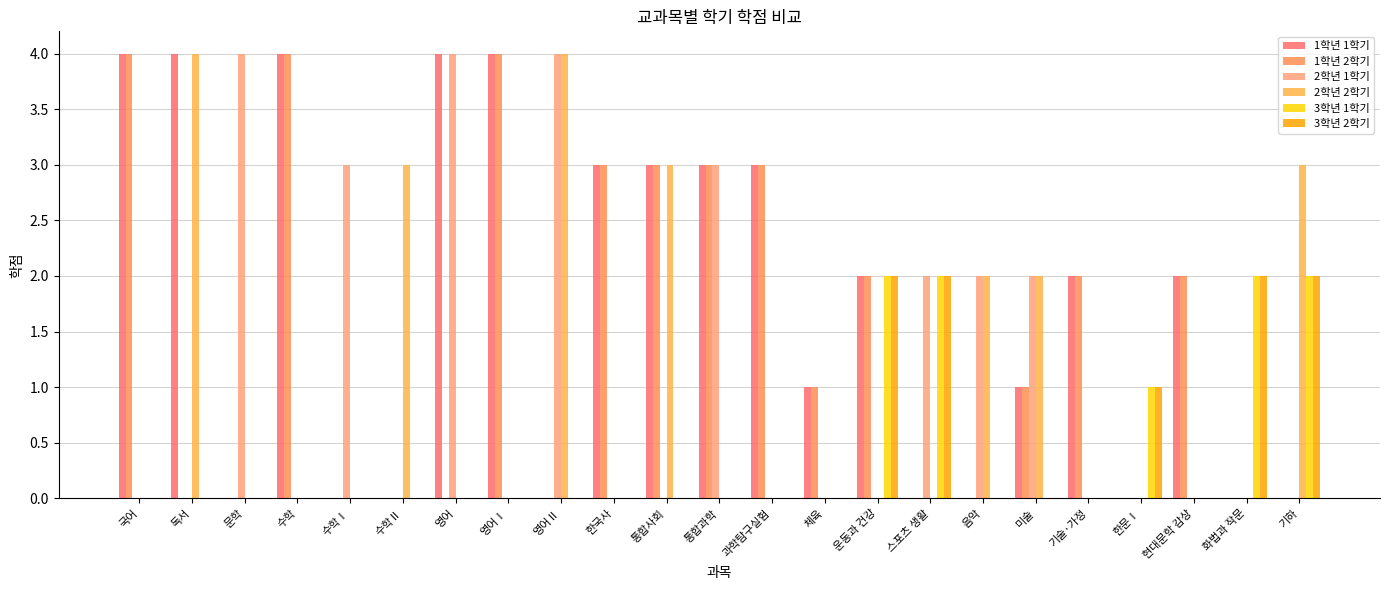

Reading left to right, transcribe all the data shown in this chart.

1학년 1학기: 4	4	0	4	0	0	4	4	0	3	3	3	3	1	2	0	0	1	2	0	2	0	0
1학년 2학기: 4	0	0	4	0	0	0	4	0	3	3	3	3	1	2	0	0	1	2	0	2	0	0
2학년 1학기: 0	0	4	0	3	0	4	0	4	0	0	3	0	0	0	2	2	2	0	0	0	0	0
2학년 2학기: 0	4	0	0	0	3	0	0	4	0	3	0	0	0	0	0	2	2	0	0	0	0	3
3학년 1학기: 0	0	0	0	0	0	0	0	0	0	0	0	0	0	2	2	0	0	0	1	0	2	2
3학년 2학기: 0	0	0	0	0	0	0	0	0	0	0	0	0	0	2	2	0	0	0	1	0	2	2